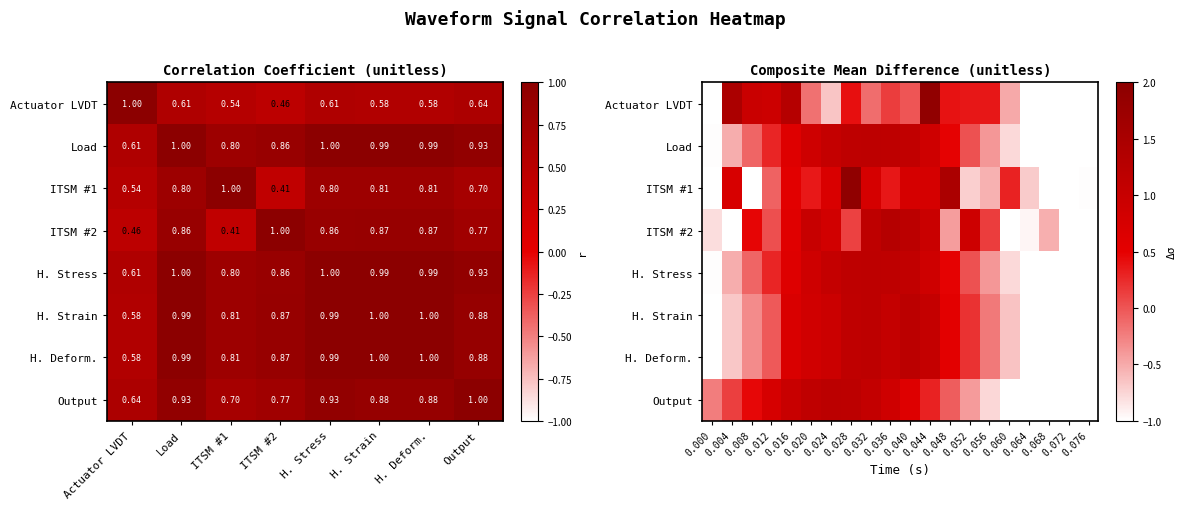

Is the value of ITSM #1 at 0.000 greater than the value of H. Deform. at 0.064?

No